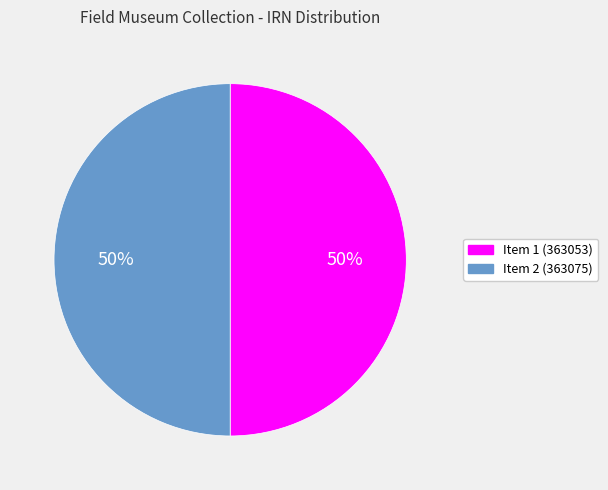

How many segments does this pie chart have?

2